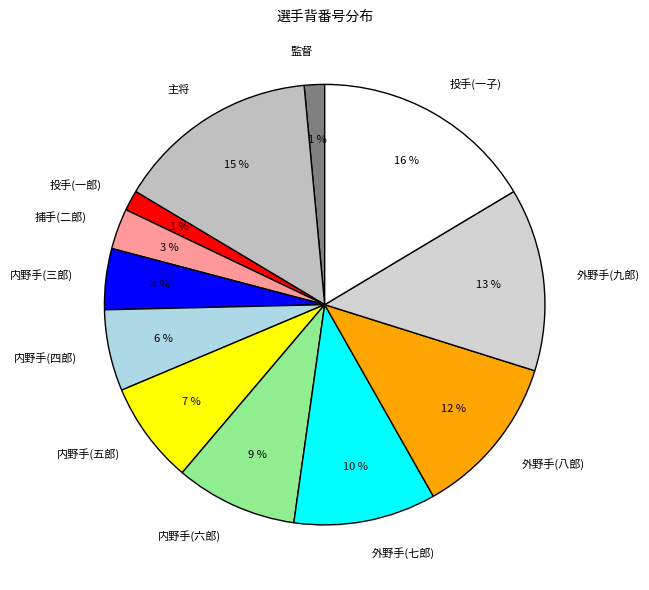

To the nearest percent, what is the difference between the largest and smallest slice percentages?

15%